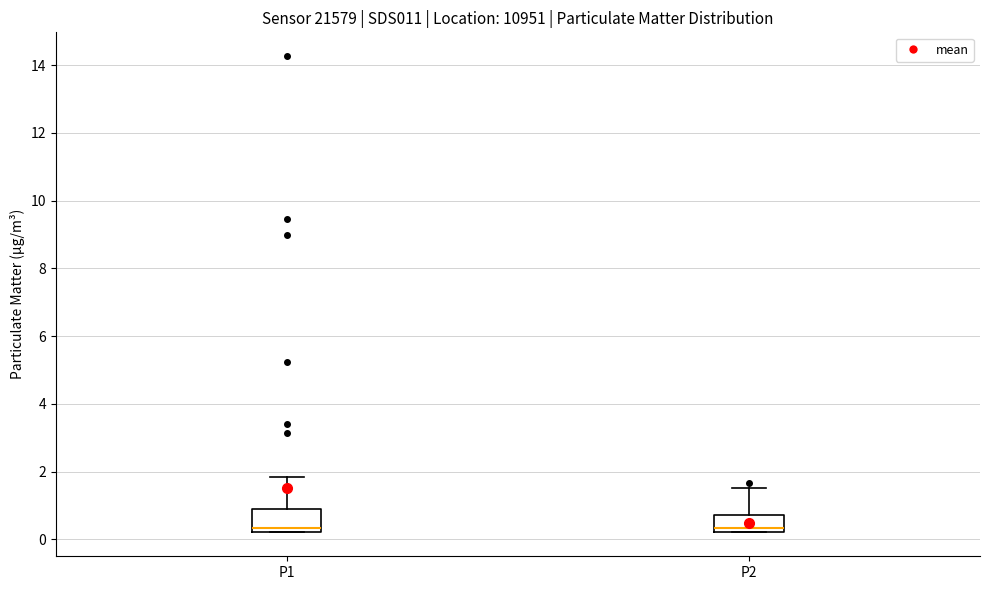

Reading left to right, read every box against the y-axis: the position of its median line, the range the box covers, and the ends of its whiskers. The values are not printed on the chart, so give them approximately, as read against the axis.

P1: median 0.4, box 0.2 to 0.8, whiskers 0.2 to 1.8
P2: median 0.4, box 0.2 to 0.8, whiskers 0.2 to 1.6